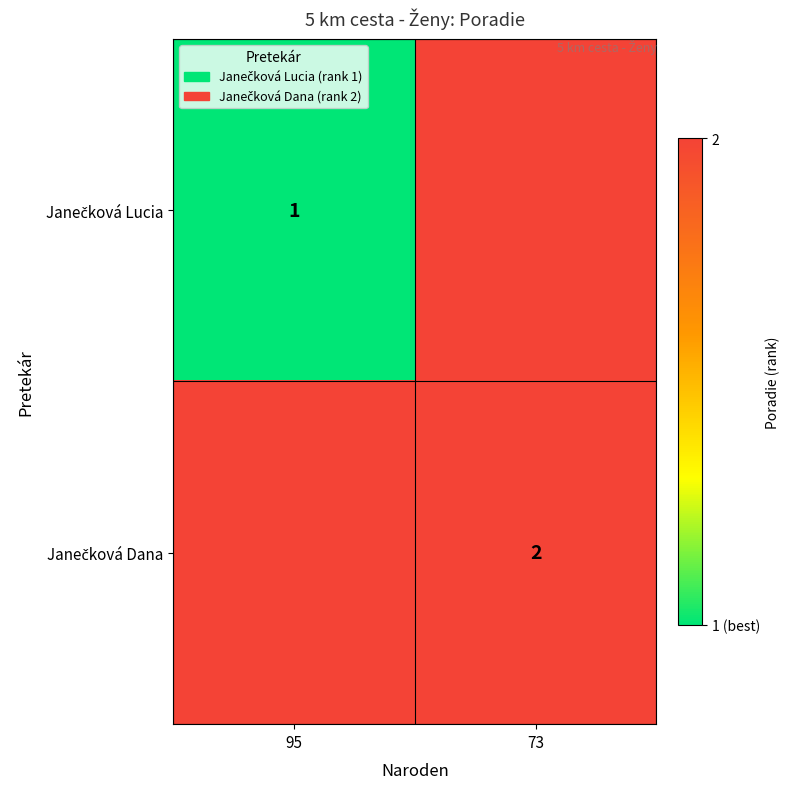

Is it true that Janečková Dana equals 1 at 73?

False